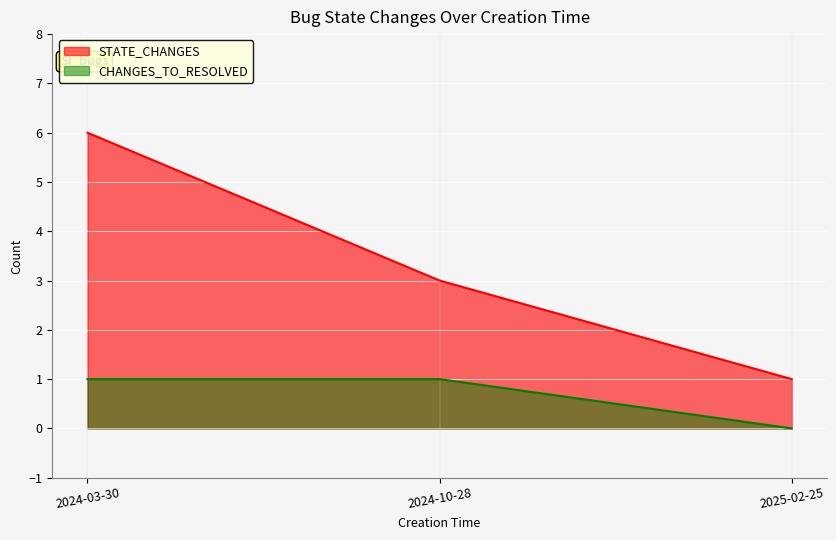

At 2024-10-28, list the series in order from smallest to largest.

CHANGES_TO_RESOLVED, STATE_CHANGES